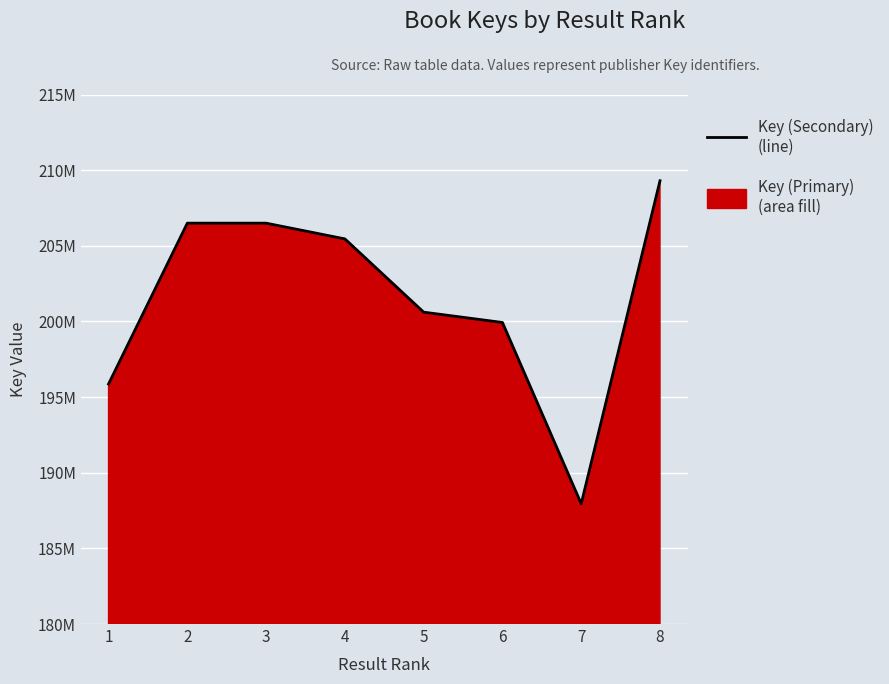

What is the sum of all values?

1612108700